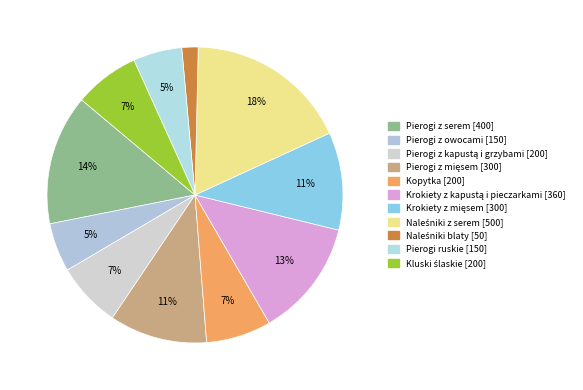

Does any single category account for the majority?

No